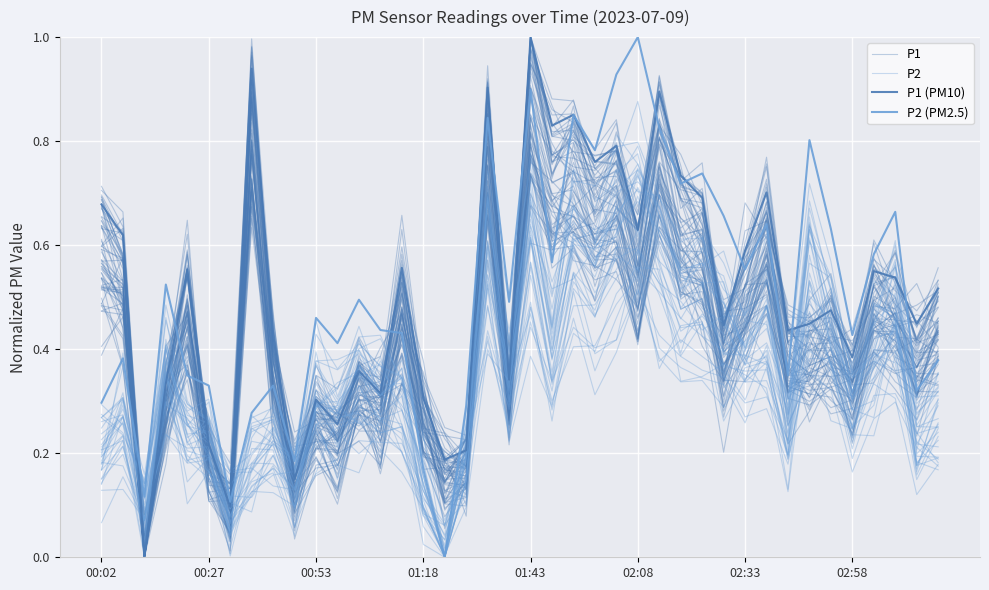

Which series has the widest spread of values?

P1 (PM10)